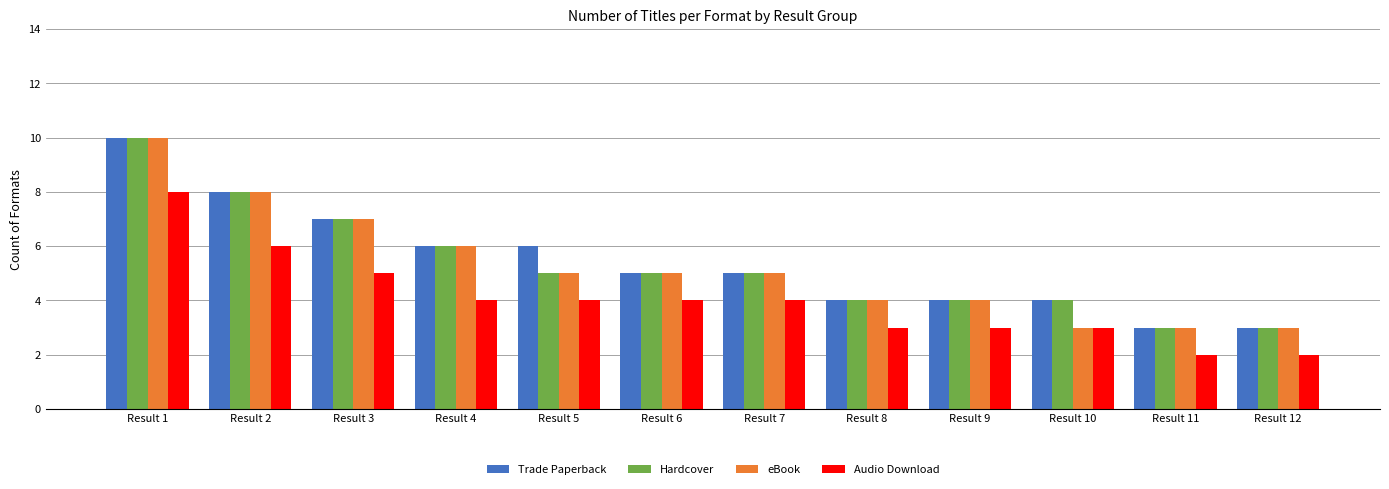

Is it true that Audio Download equals 4 at Result 10?

False